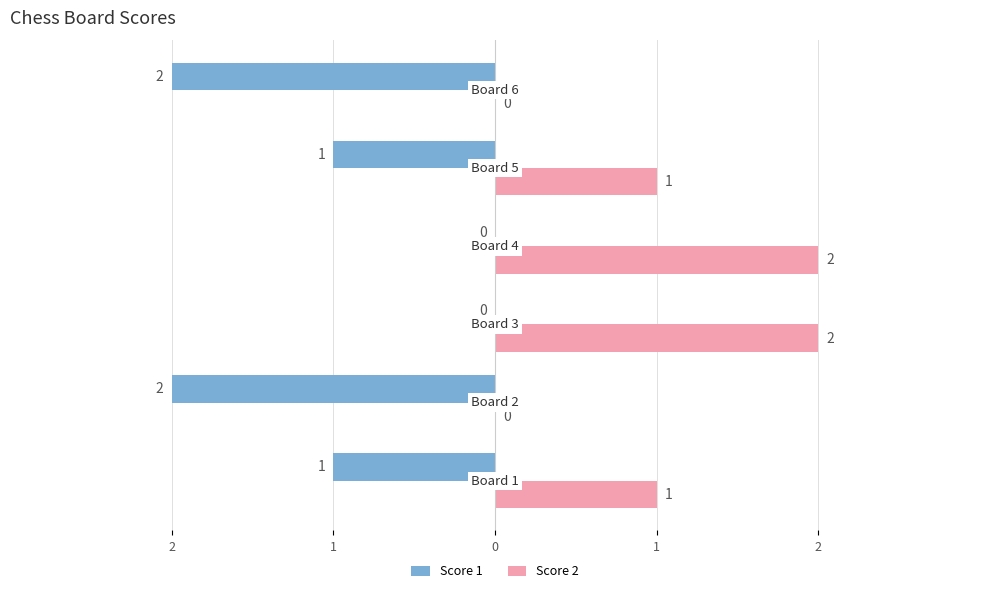

What are all the series names shown in the legend?

Score 1, Score 2